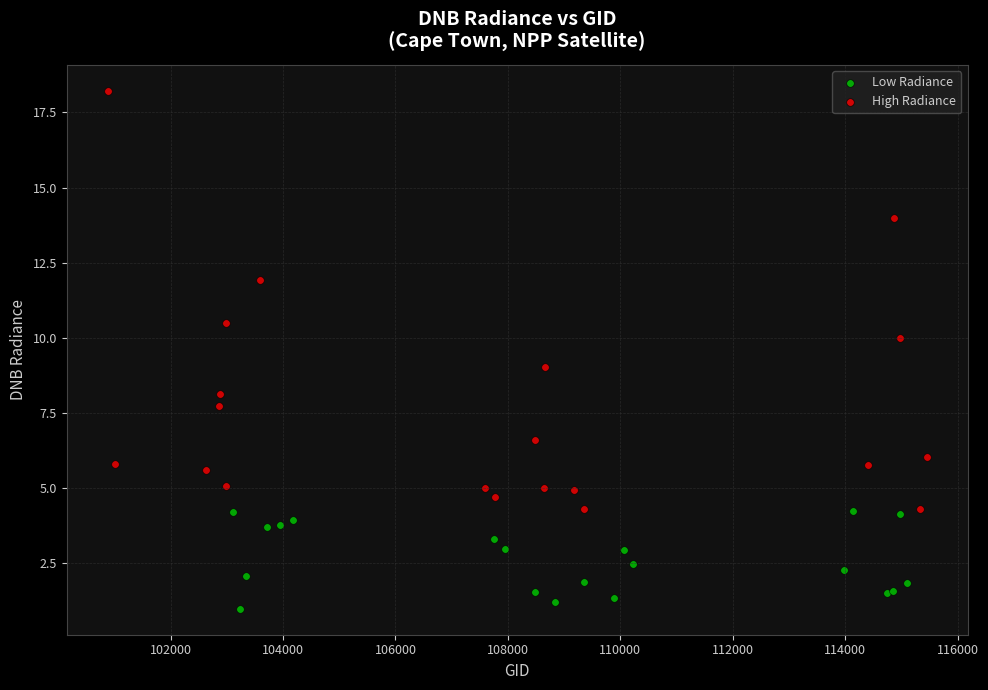

Which series has the widest spread of Y values?

High Radiance